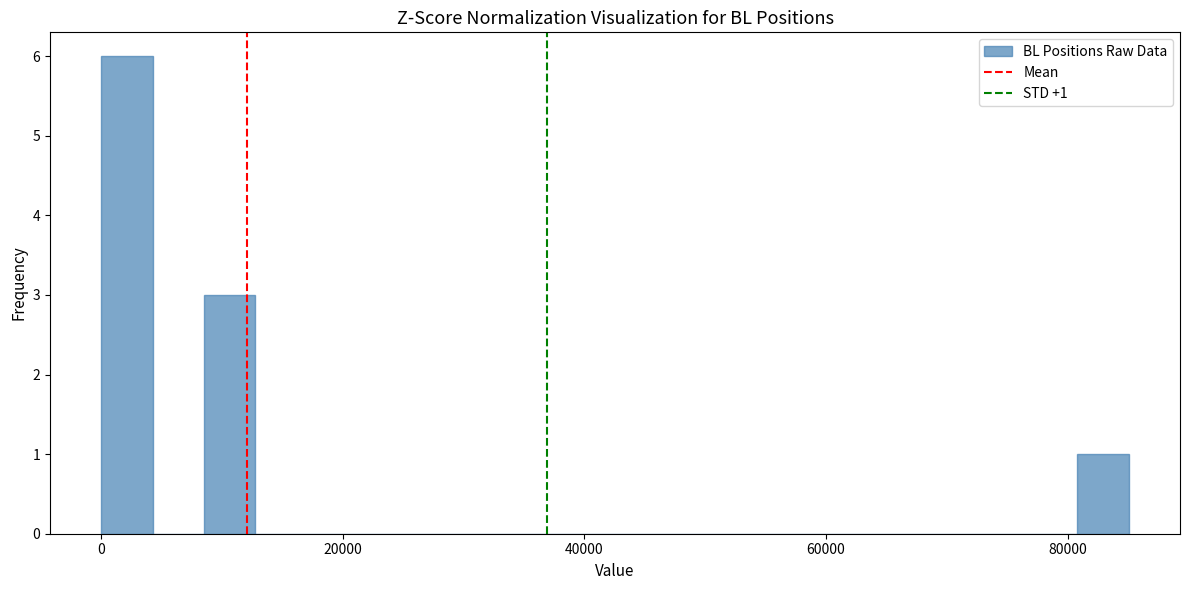

Around what value on the x-axis is the tallest bar? Give the approximate position of its centre, as read against the axis.

2000